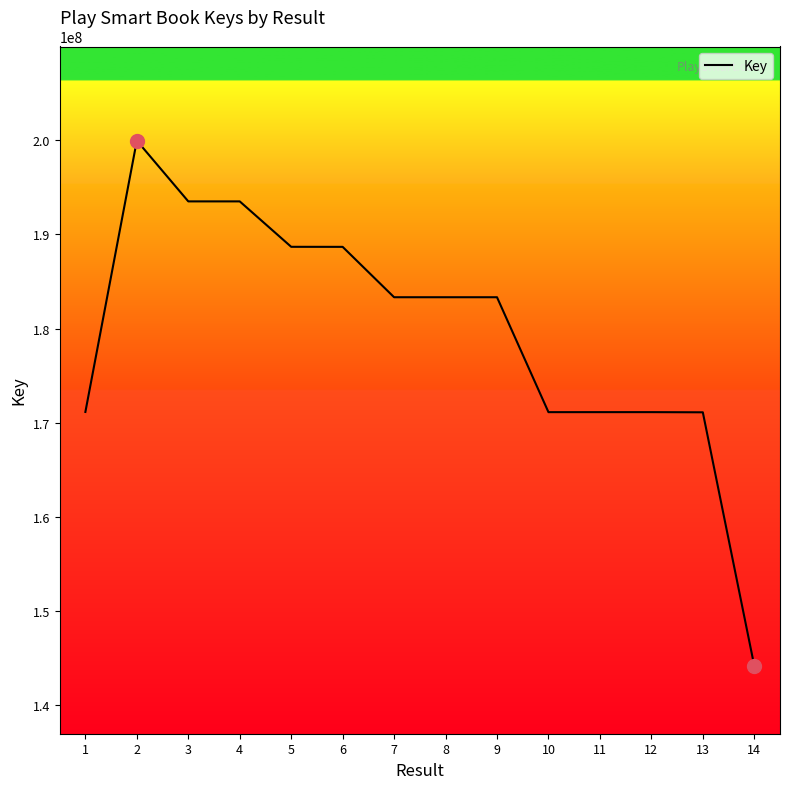

Read the value at 13, to the nearest 10.

171102280